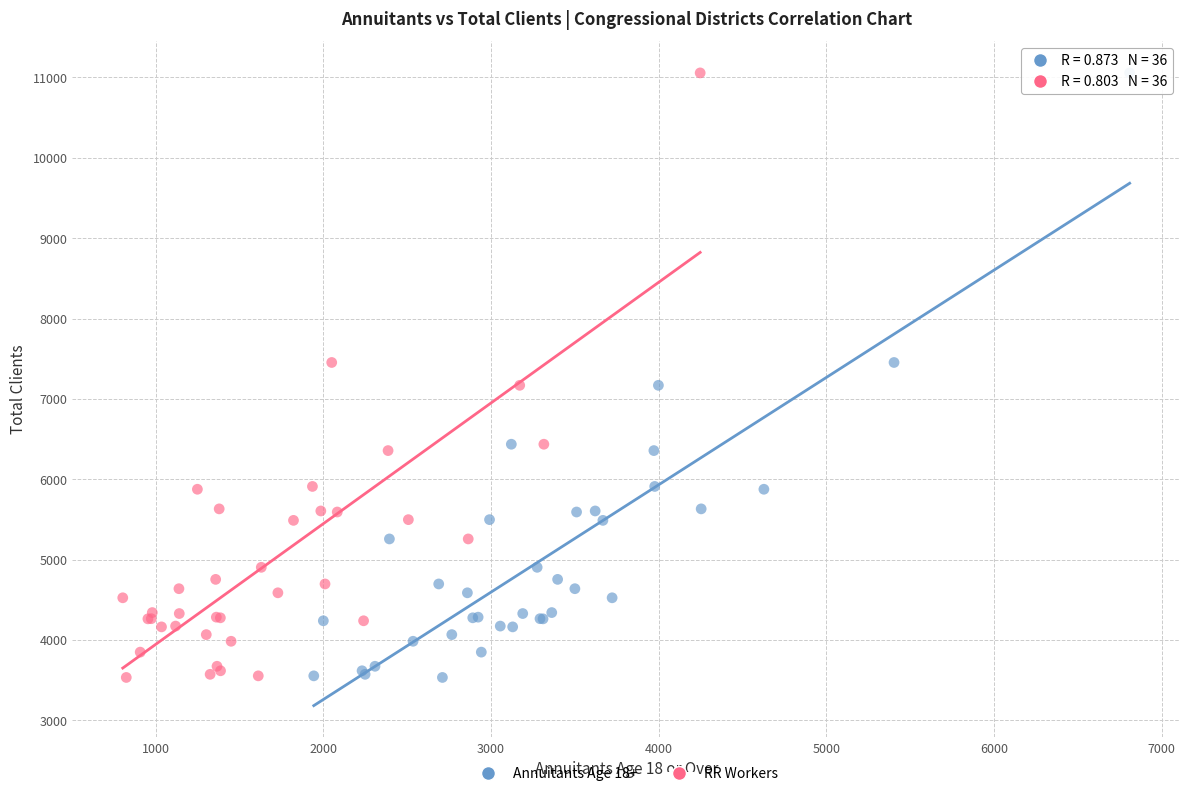

What are all the series names shown in the legend?

Annuitants Age 18+, RR Workers